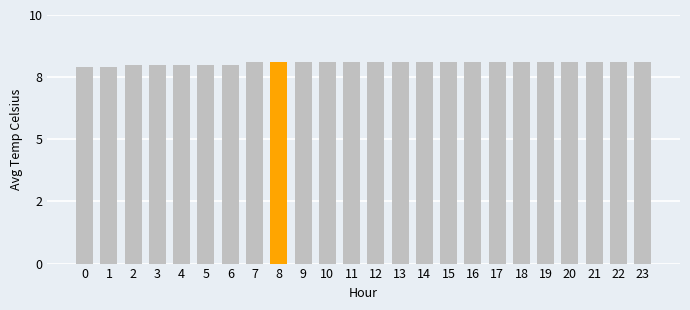

Does the chart contain any negative values?

No